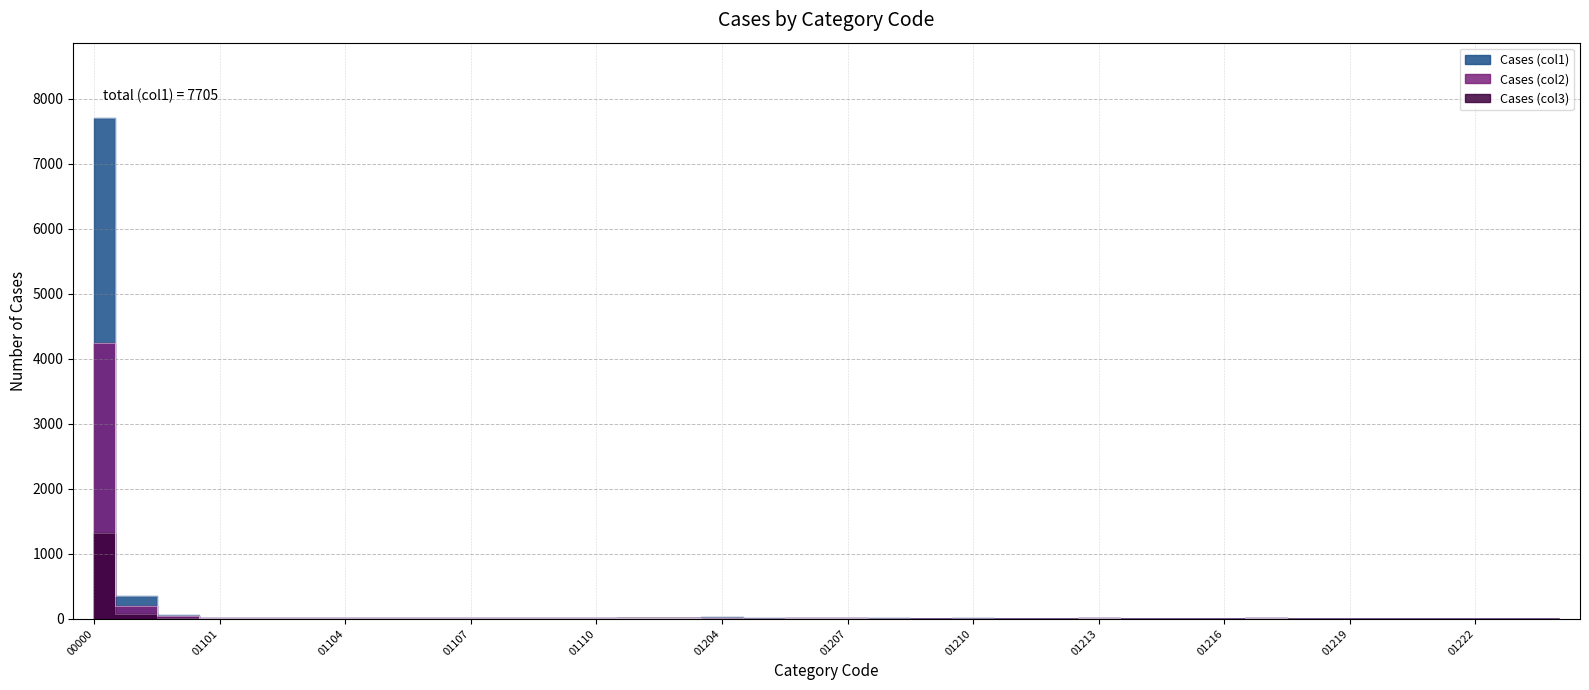

Between 01106 and 01209, which is larger?

01106